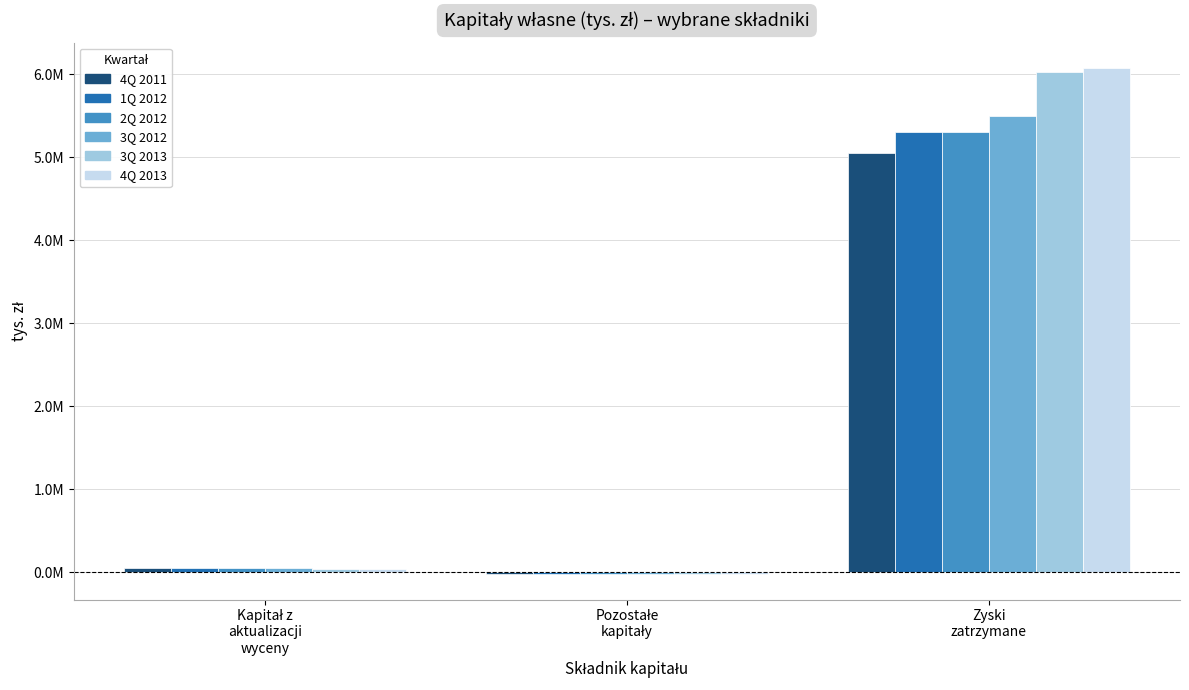

Does the chart contain stacked bars?

No